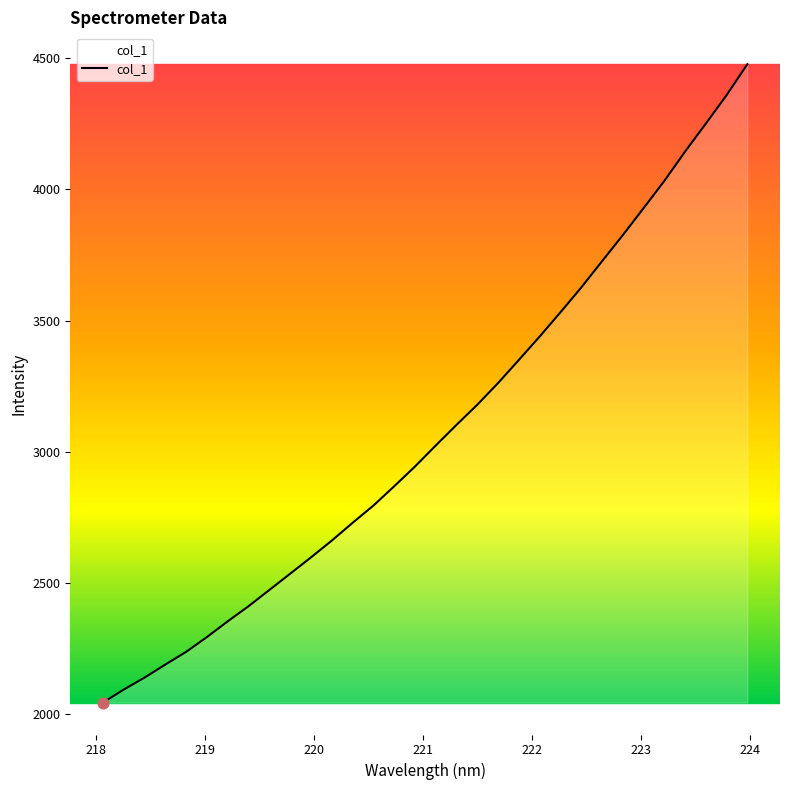

What is the maximum value shown in the chart?

4475.8